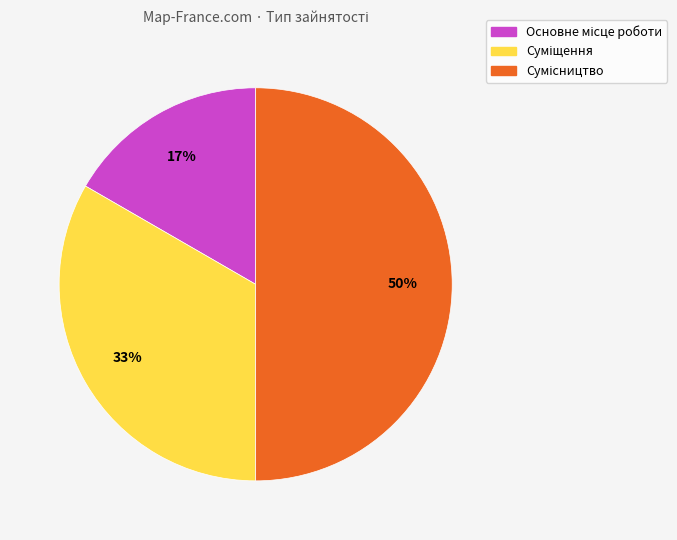

How many segments does this pie chart have?

3